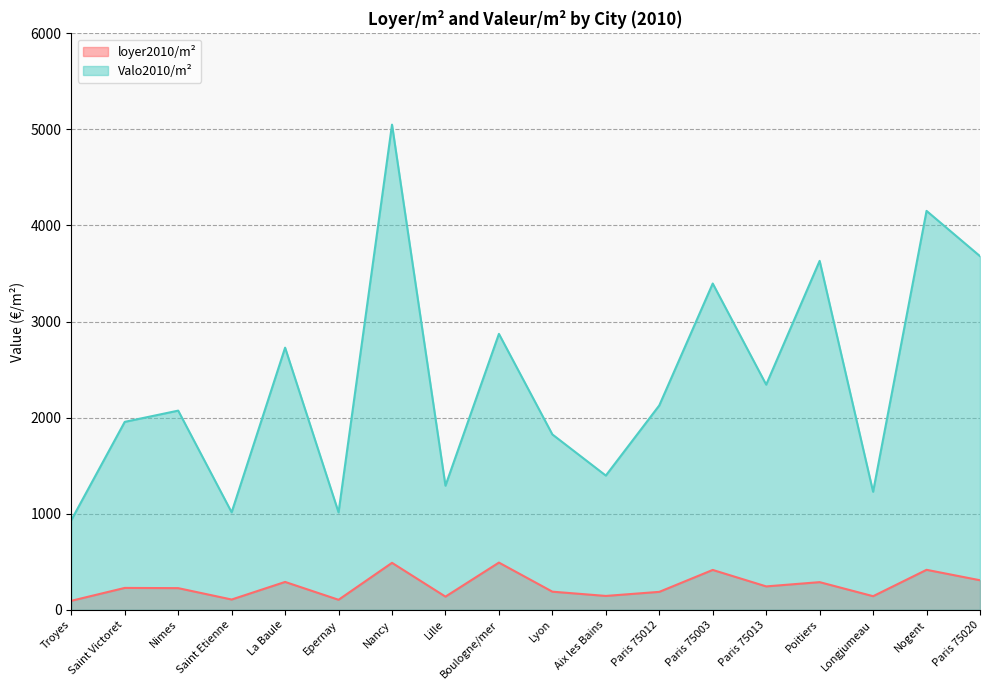

What are all the series names shown in the legend?

loyer2010/m², Valo2010/m²